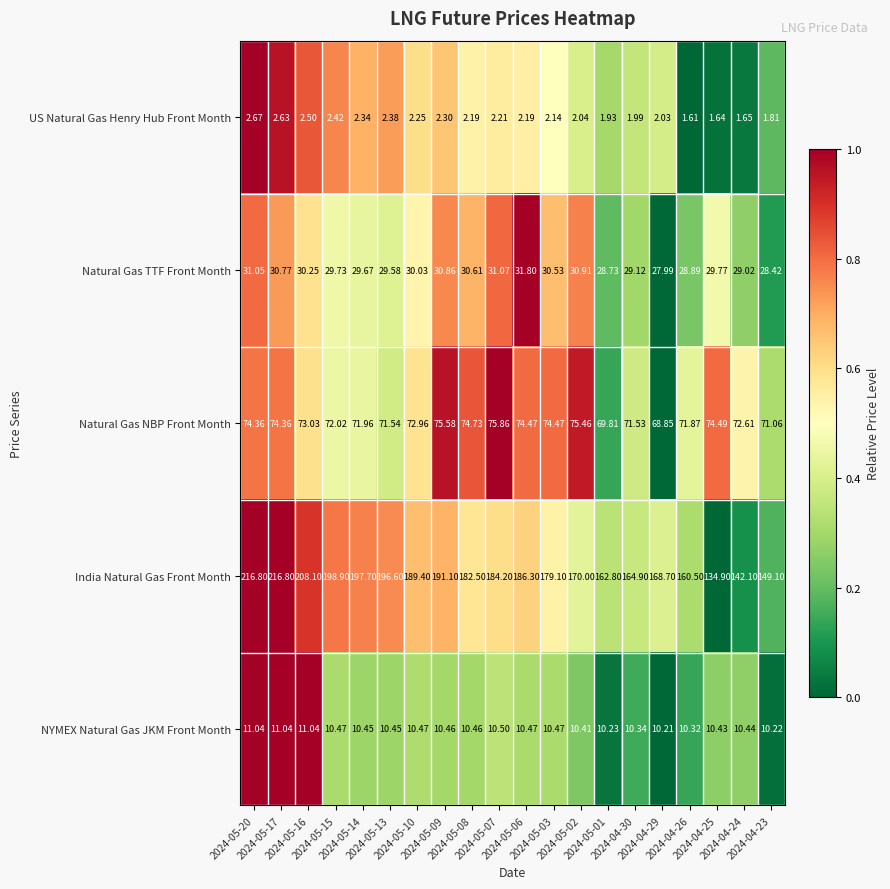

Which series has the largest total across all categories?

India Natural Gas Front Month